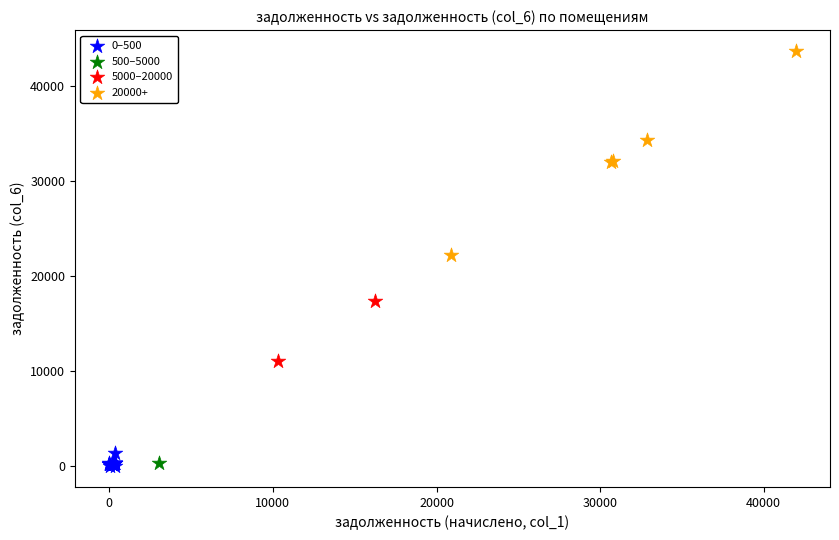

What are all the series names shown in the legend?

0–500, 500–5000, 5000–20000, 20000+